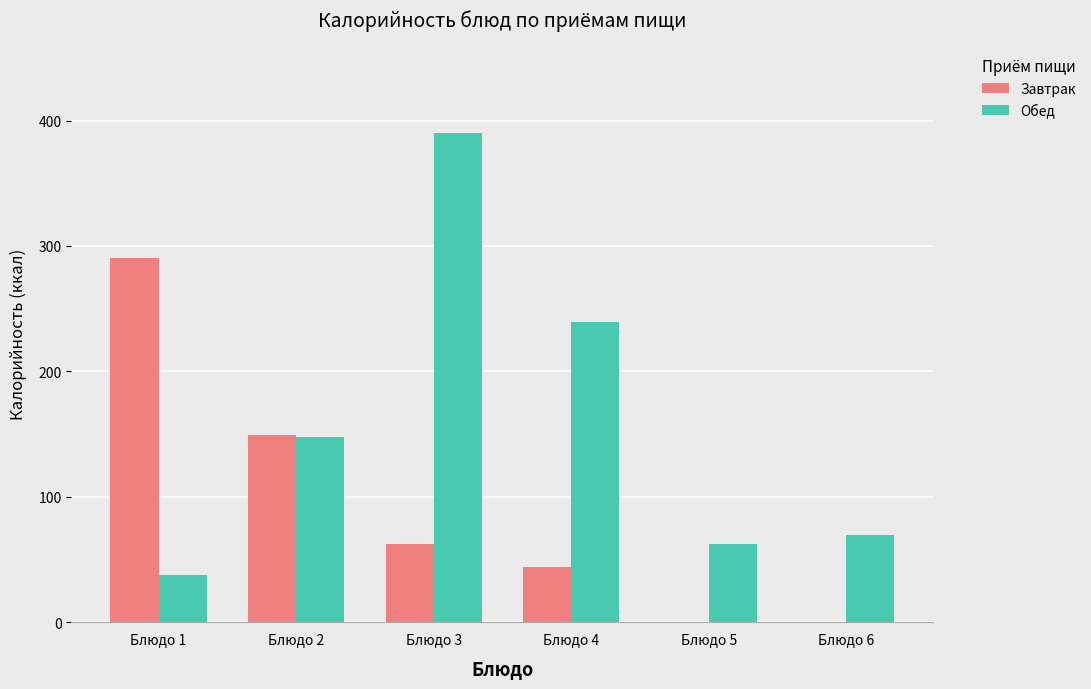

Is the value of Завтрак at Блюдо 5 greater than the value of Обед at Блюдо 3?

No